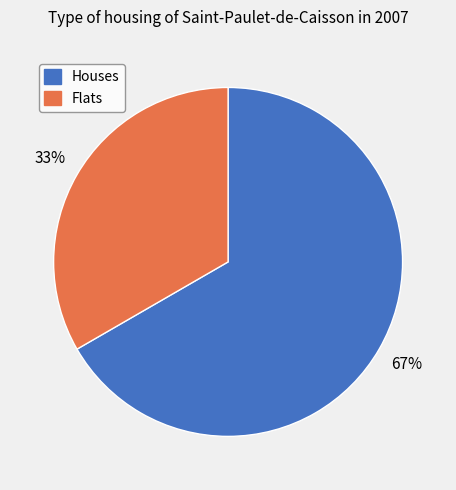

Is there a majority slice in this chart?

Yes